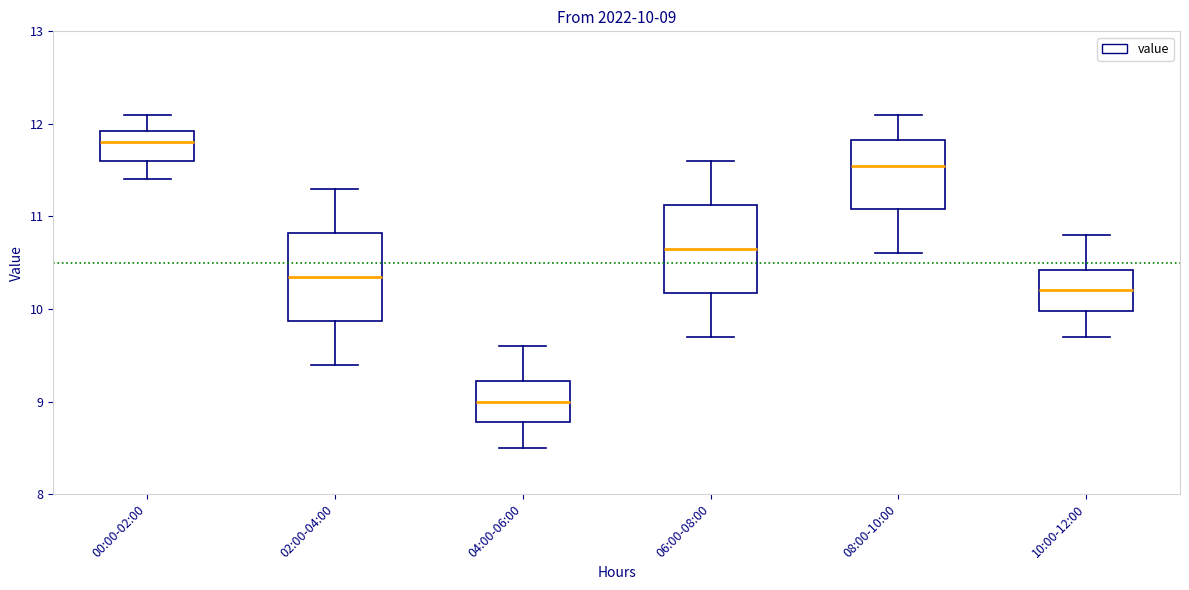

Which box has the highest median line?

00:00-02:00